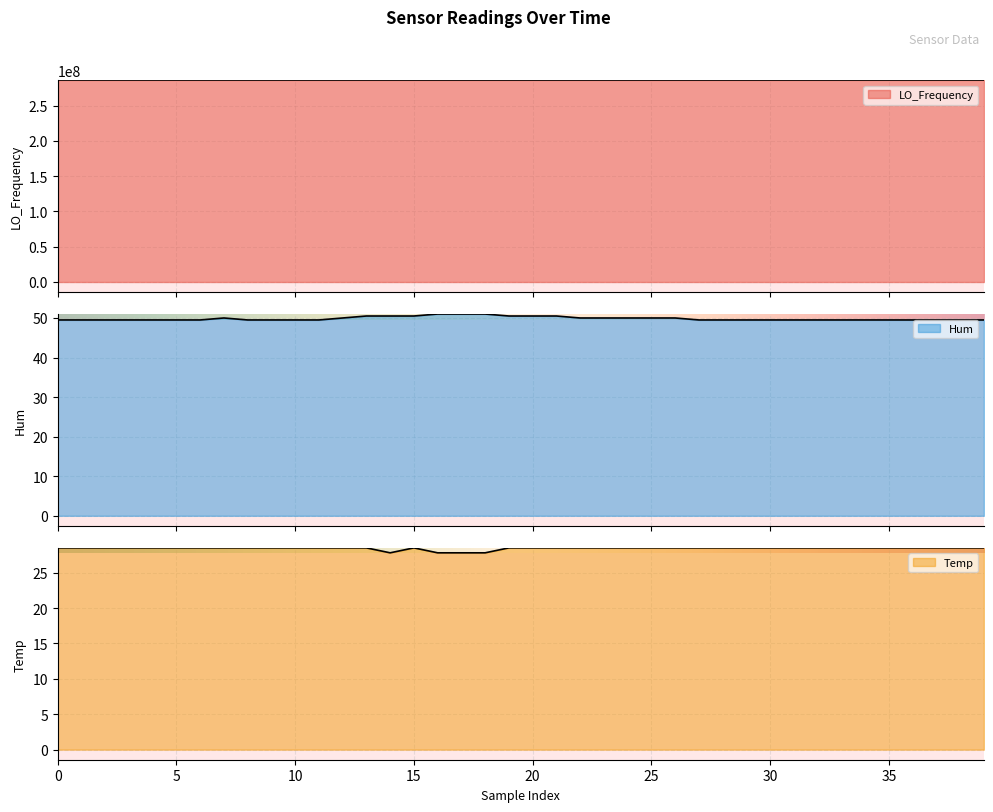

What is the difference between the maximum and second lowest values in the Hum series?

1.5